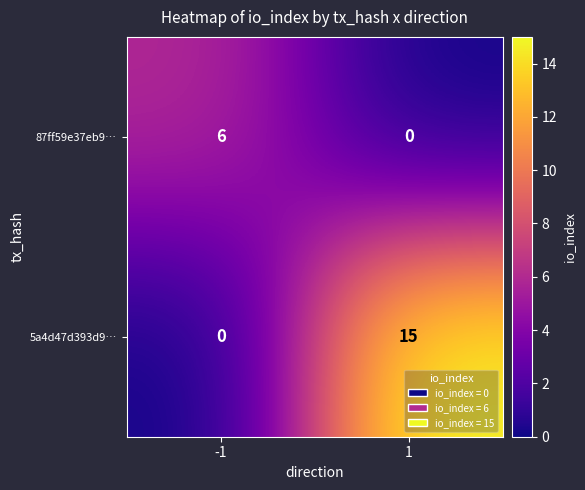

Read the 87ff59e37eb9… value at -1.

6